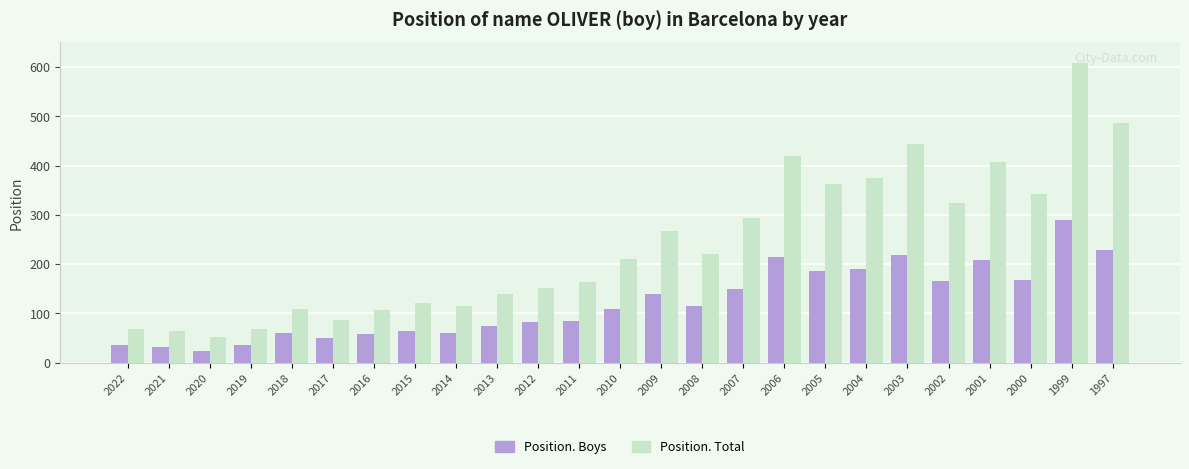

What is the difference between the second highest and minimum values in the Position. Boys series?

204